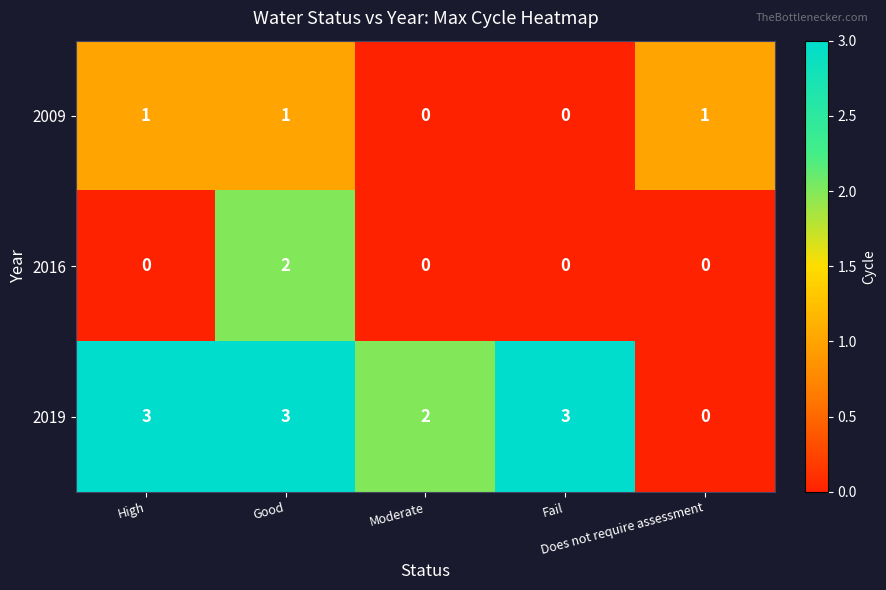

Count the number of data series in this chart.

3